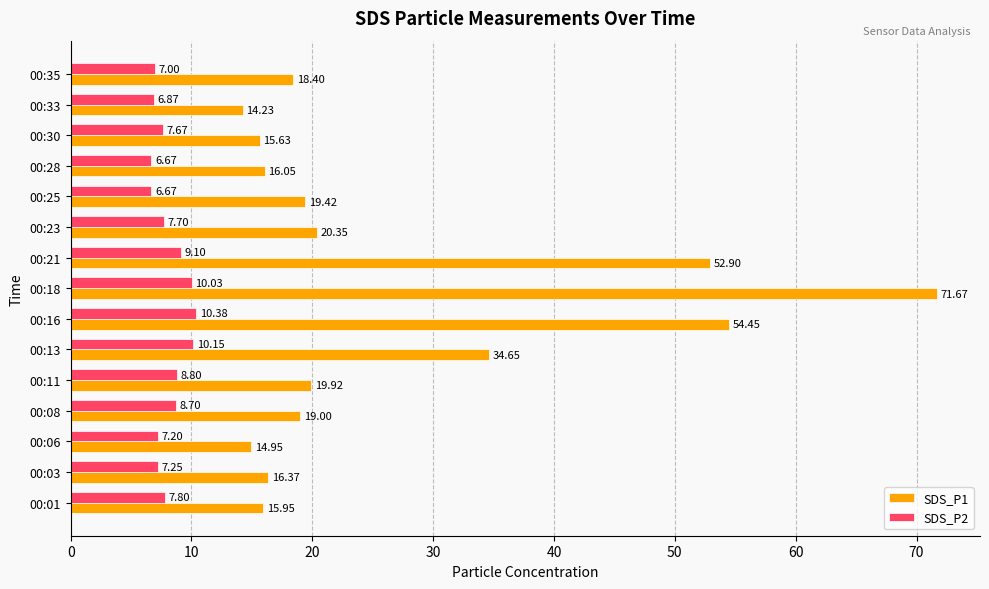

At which category is the sum across all series the highest?

00:18